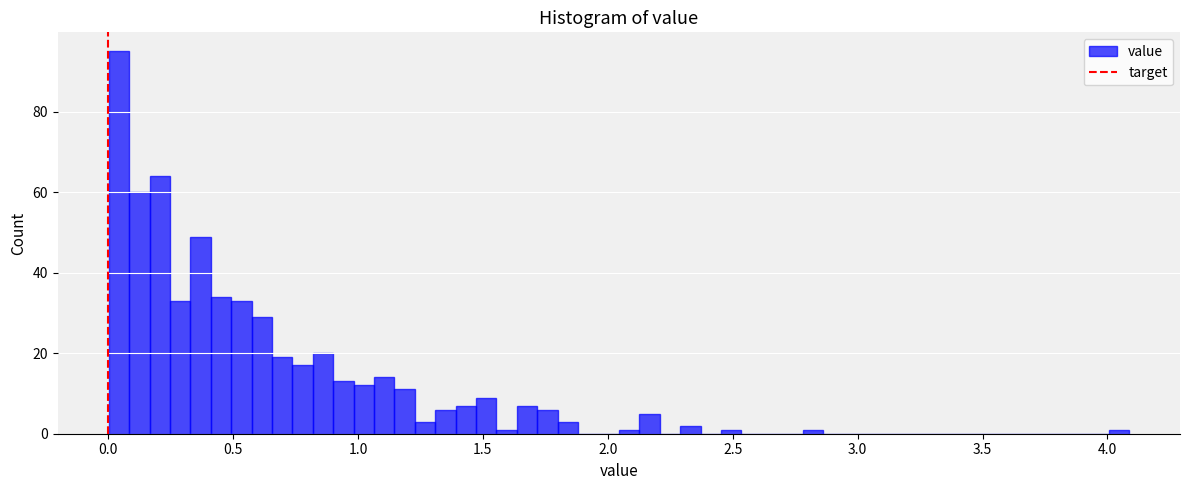

Around what value on the x-axis is the tallest bar? Give the approximate position of its centre, as read against the axis.

0.05